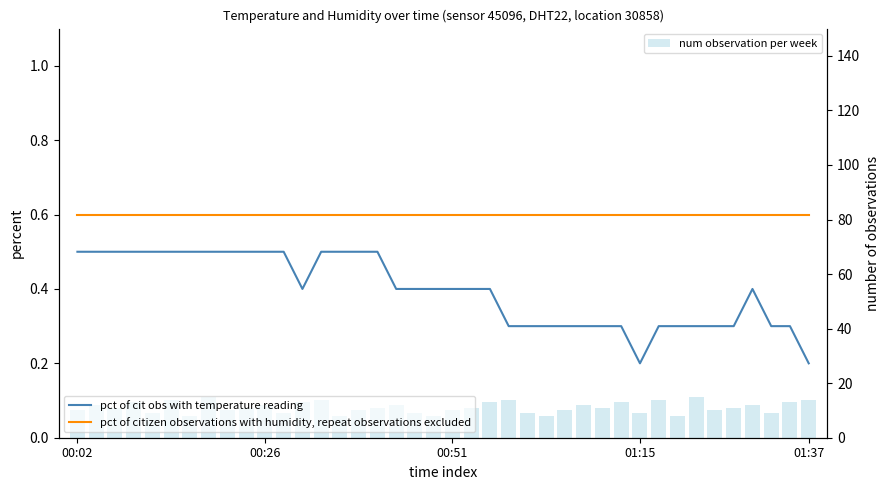

What are all the series names shown in the legend?

pct of cit obs with temperature reading, pct of citizen observations with humidity, repeat observations excluded, num observation per week